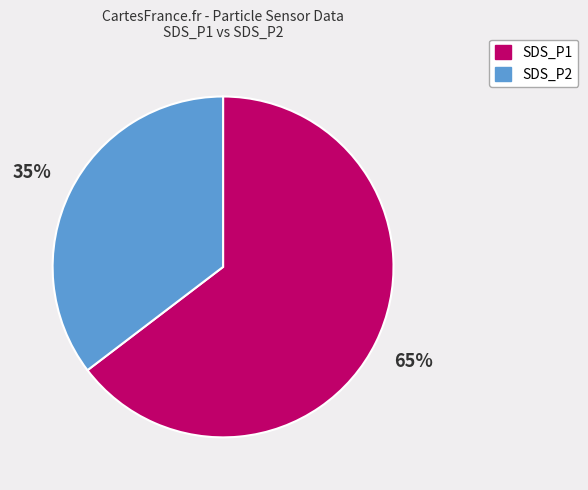

Is the sum of SDS_P2 and SDS_P1 greater than half?

Yes